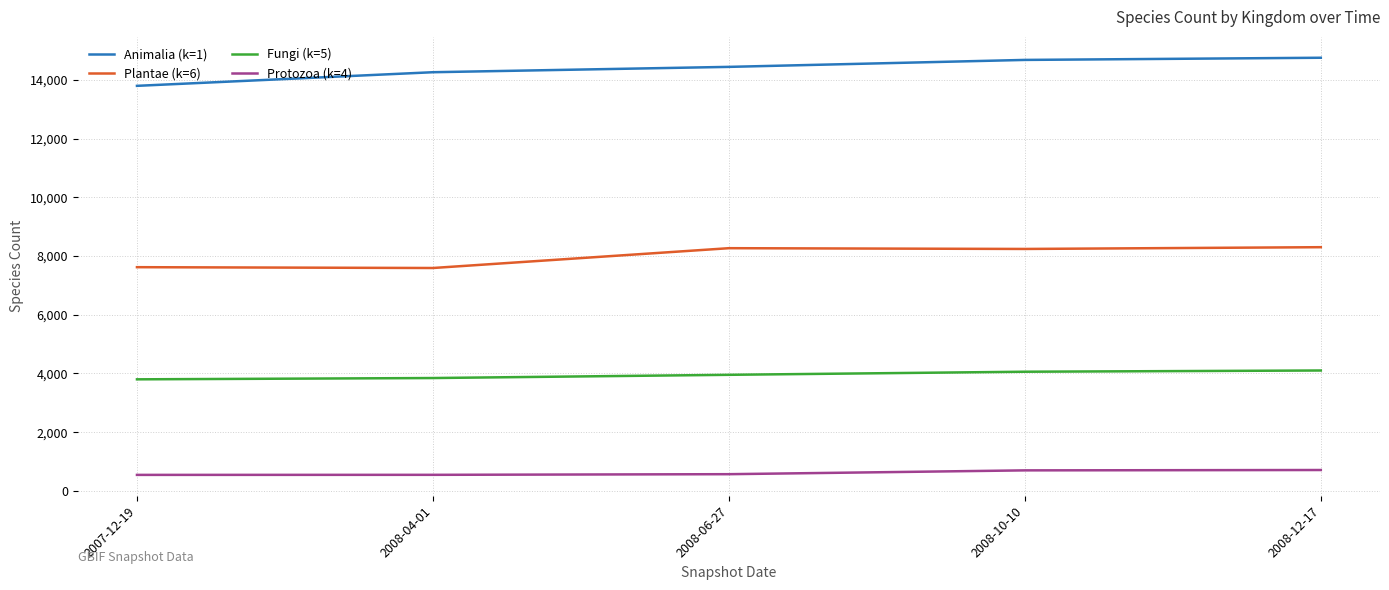

What is the lowest value of the Protozoa (k=4) series?

544